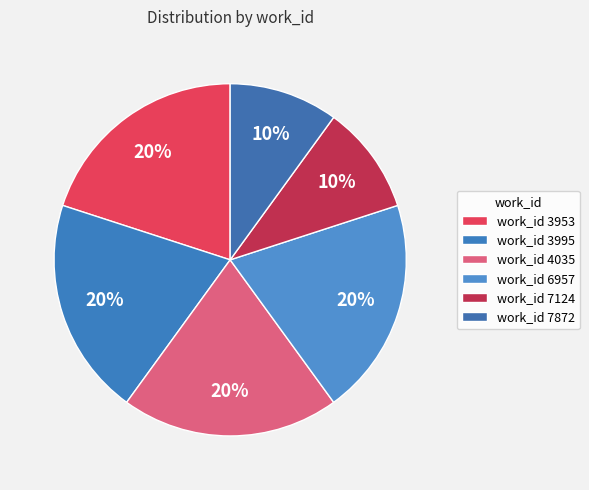

How many slices are in this pie chart?

6